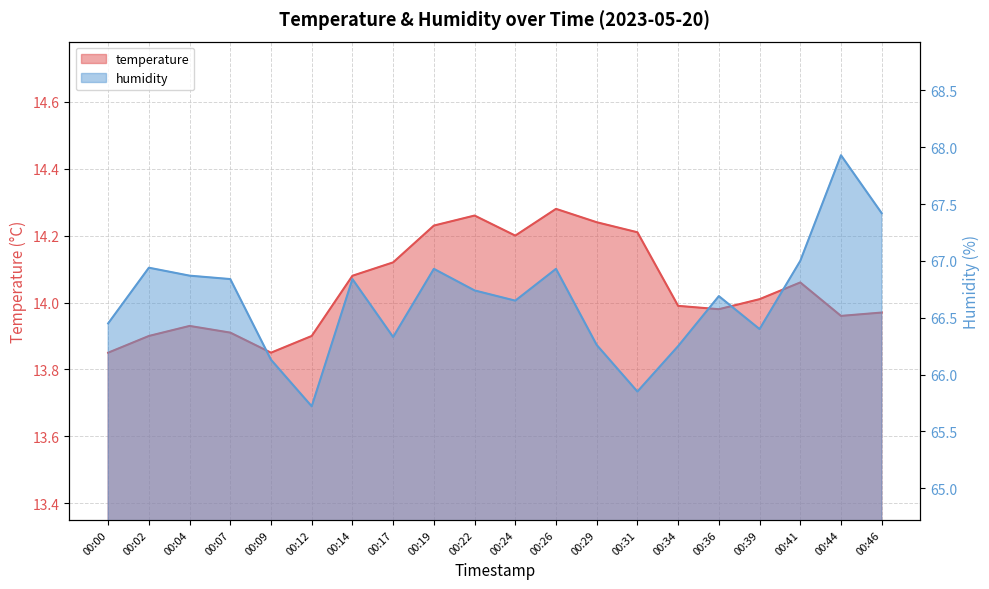

Which series has the largest total across all categories?

humidity